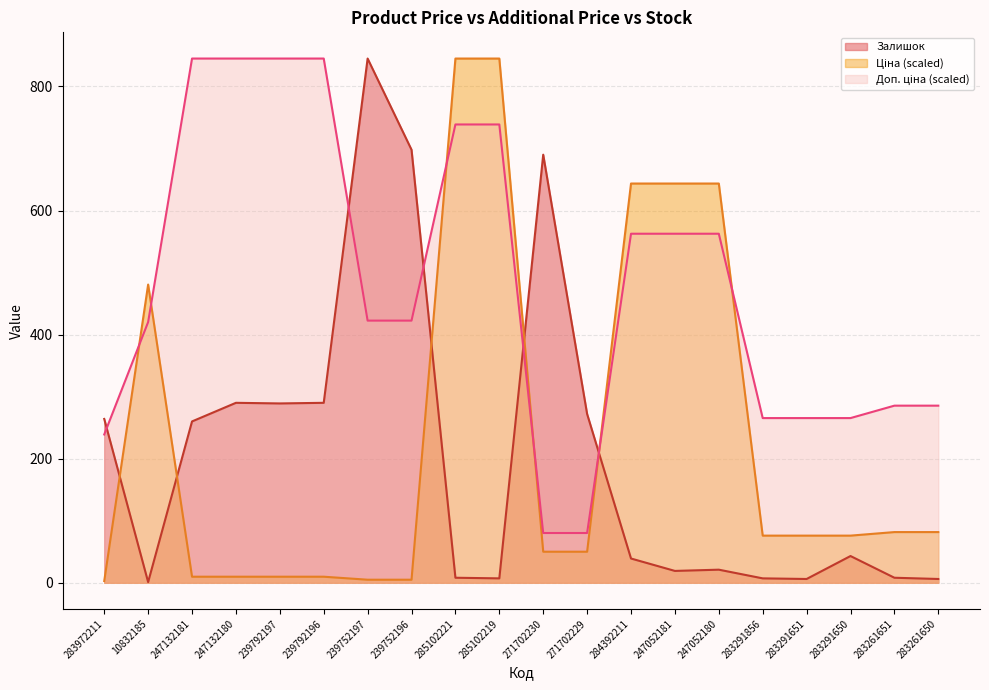

How many lines are shown in the chart?

3